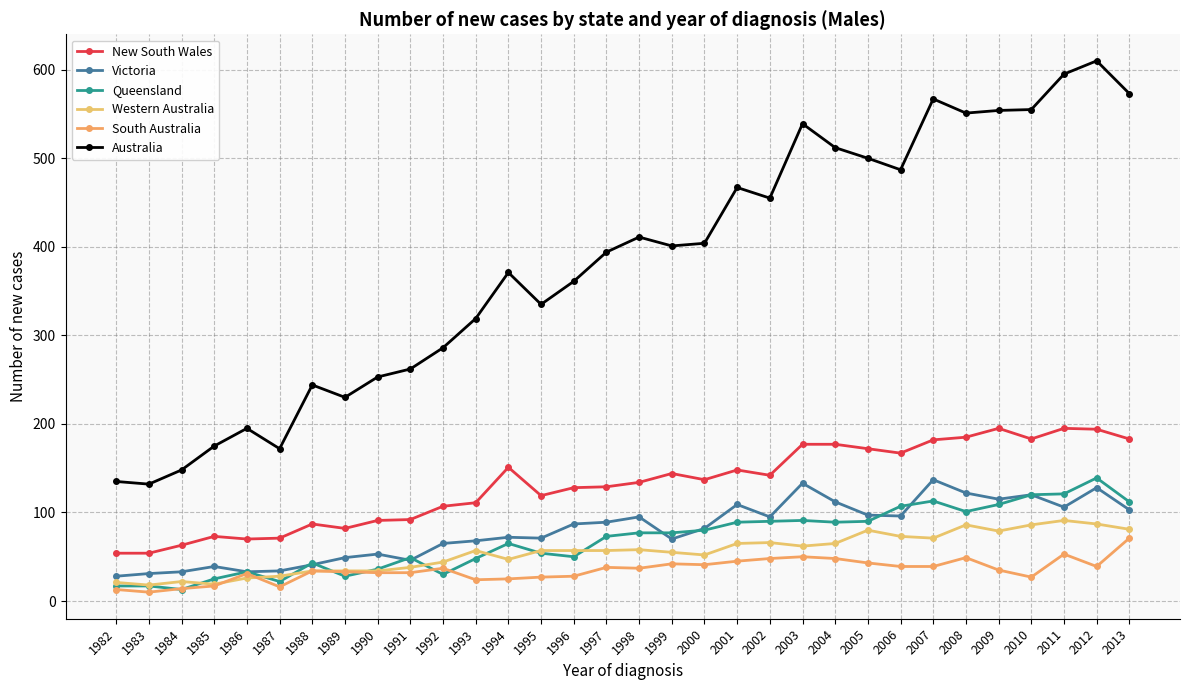

How many categories are shown in the chart?

32